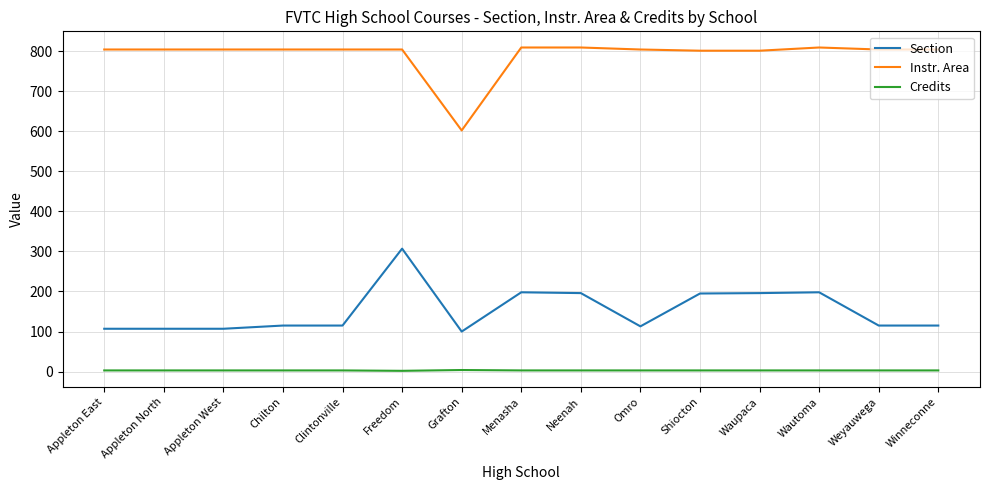

Which series changed the most between Chilton and Menasha?

Section